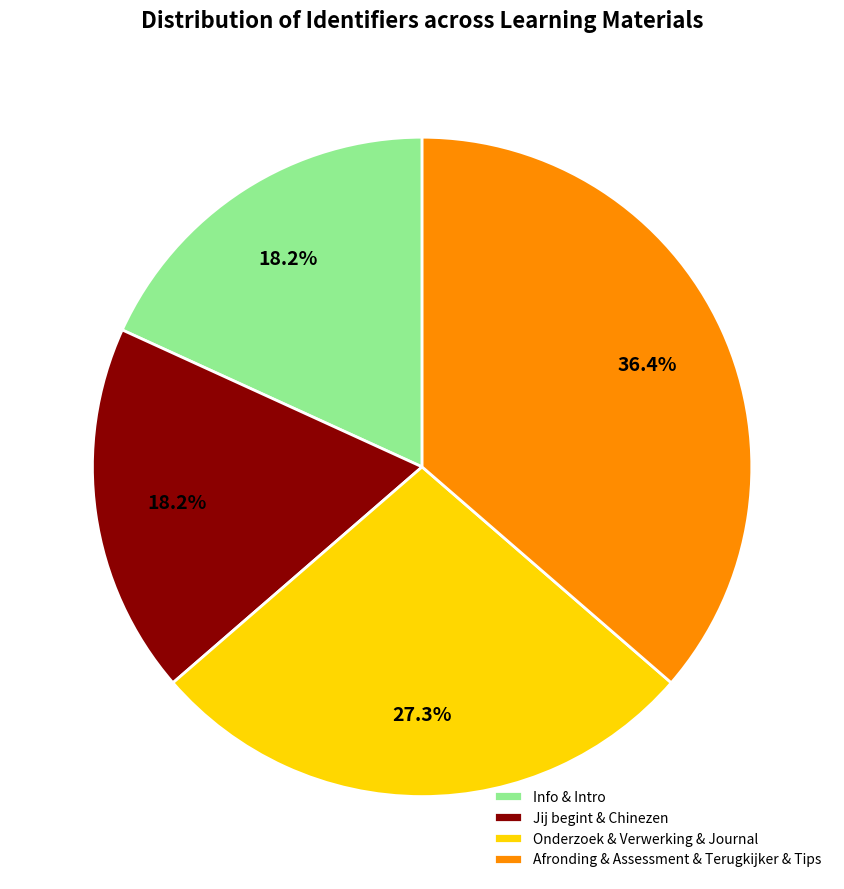

Which category has the biggest portion of the pie?

Afronding & Assessment & Terugkijker & Tips